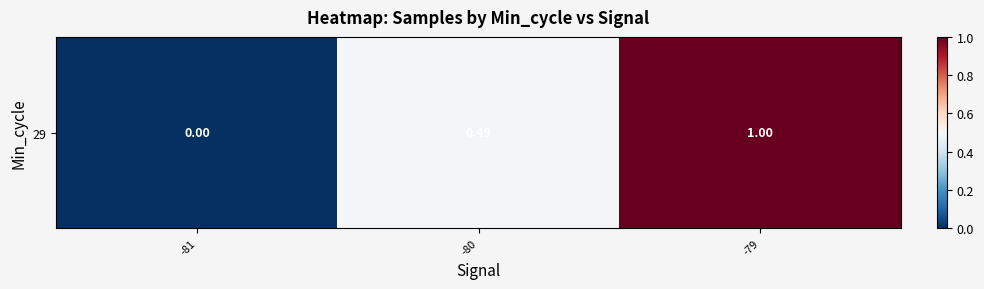

List the labels in order of value, smallest first.

-81, -80, -79